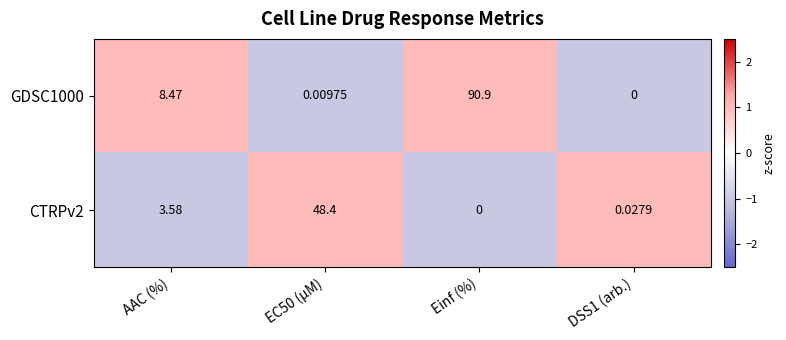

Which label corresponds to the largest value in the chart?

Einf (%)